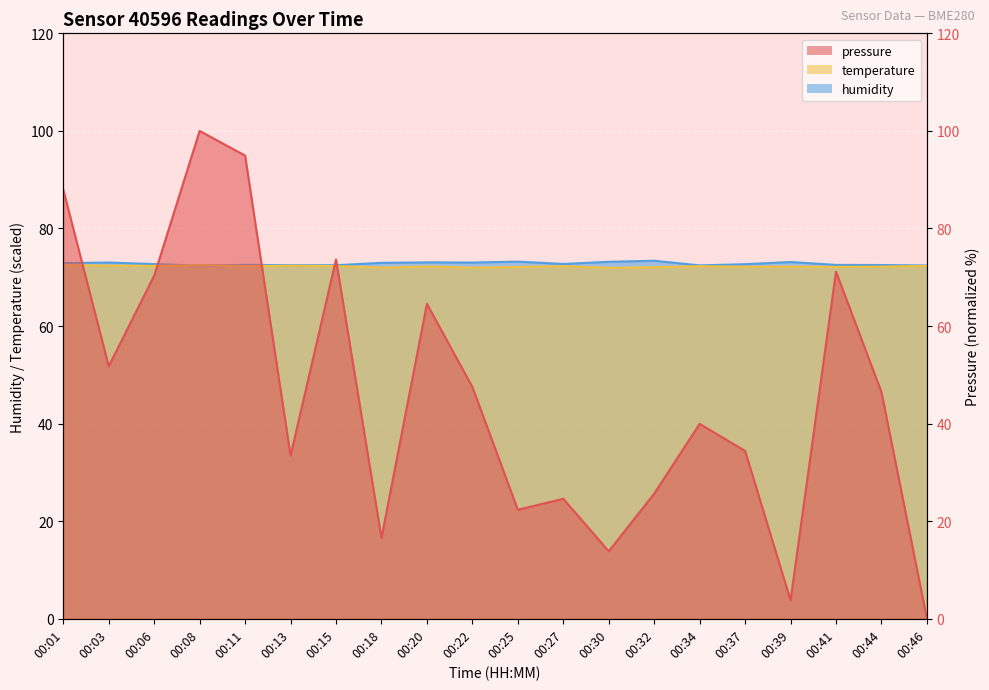

Does the chart display data point markers on the line(s)?

No